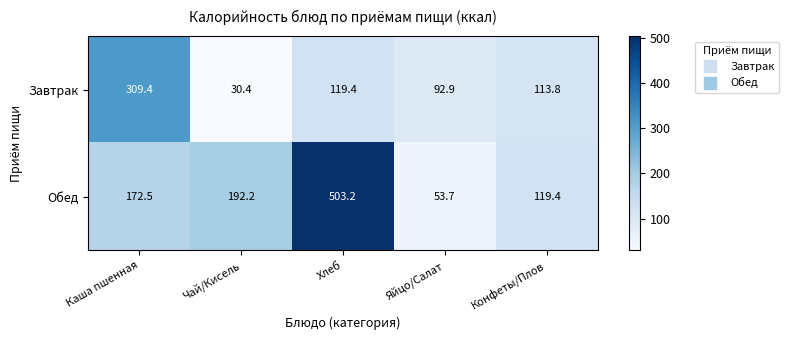

What is the spread (max minus min) of values at Конфеты/Плов?

5.6